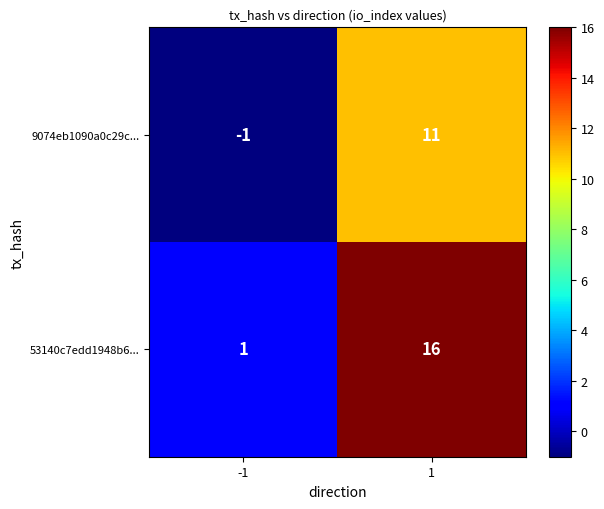

How many data points does each series have?

2